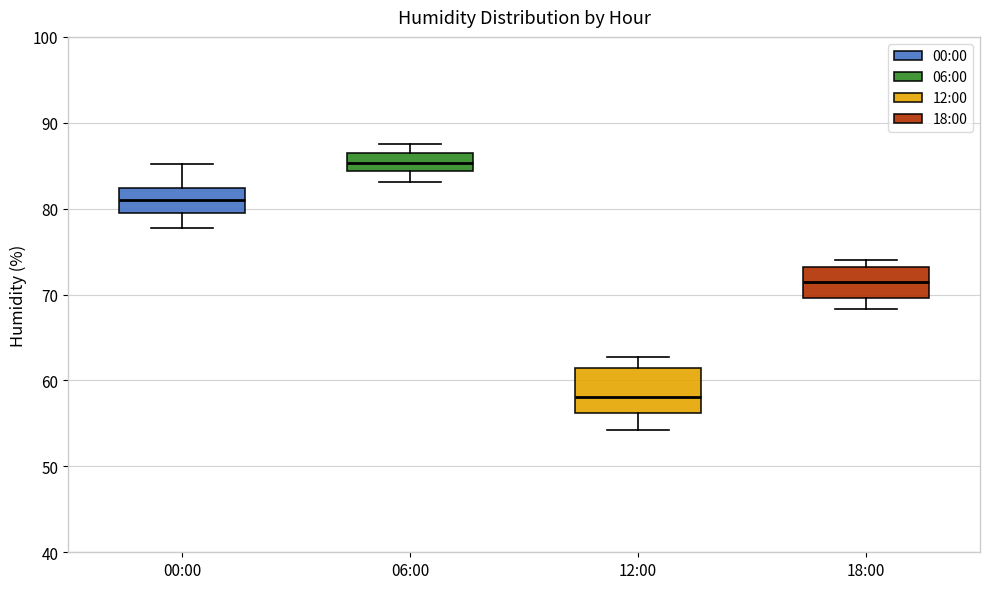

Comparing the boxes themselves (not the whiskers), which one is the tallest?

12:00